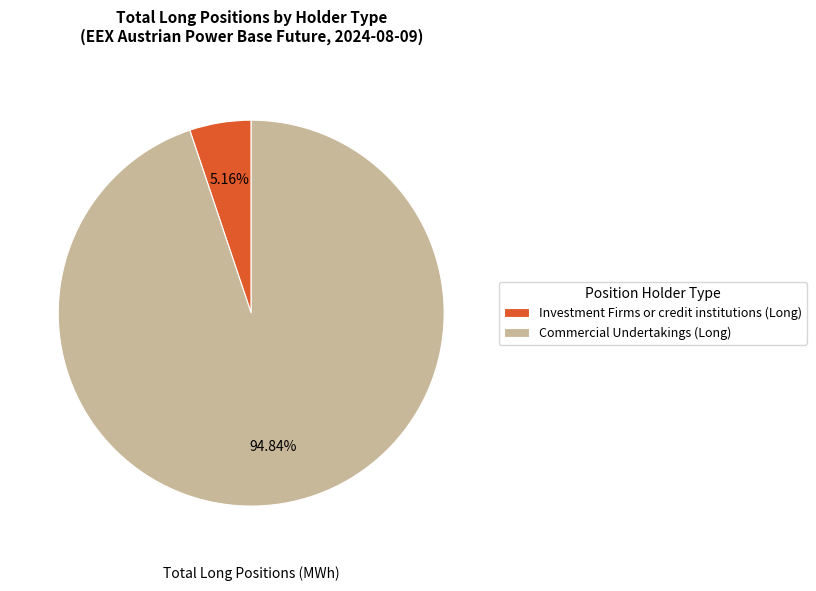

Count the number of slices in the pie.

2